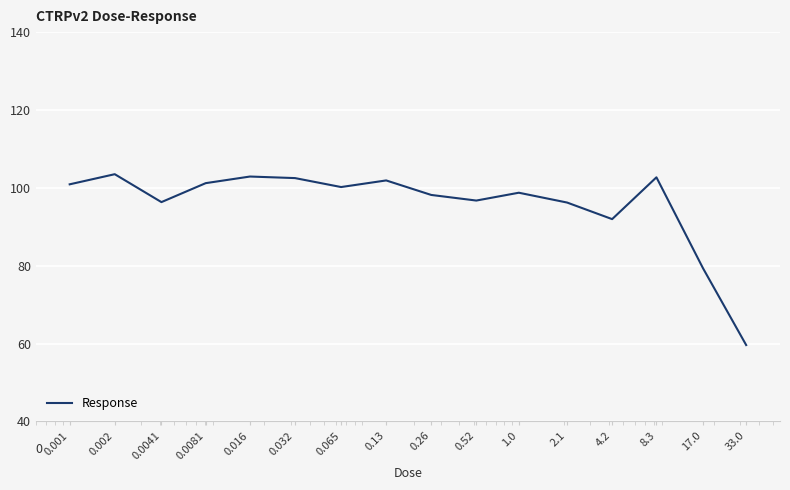

What is the greatest value displayed?

103.5